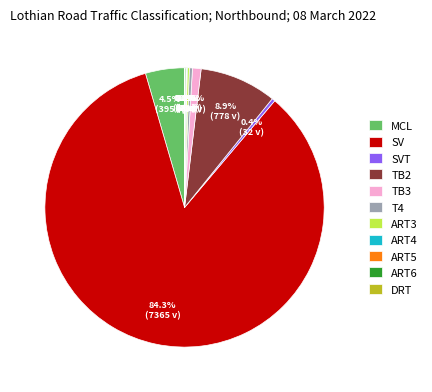

What is the majority slice?

SV